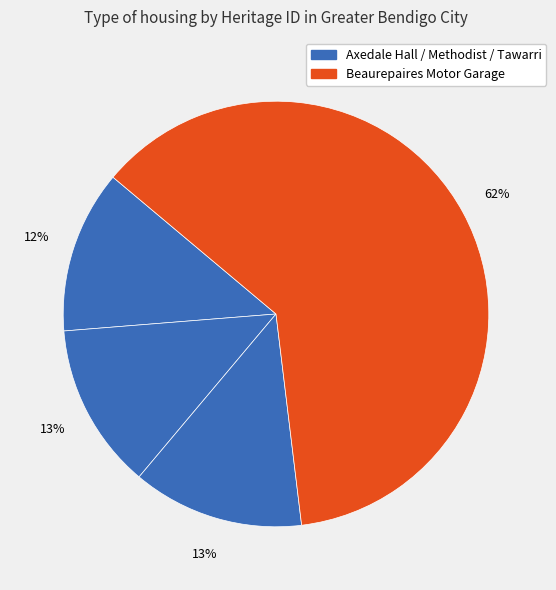

Which slice represents more than half of the pie?

BEAUREPAIRES MOTOR GARAGE (FORMER)